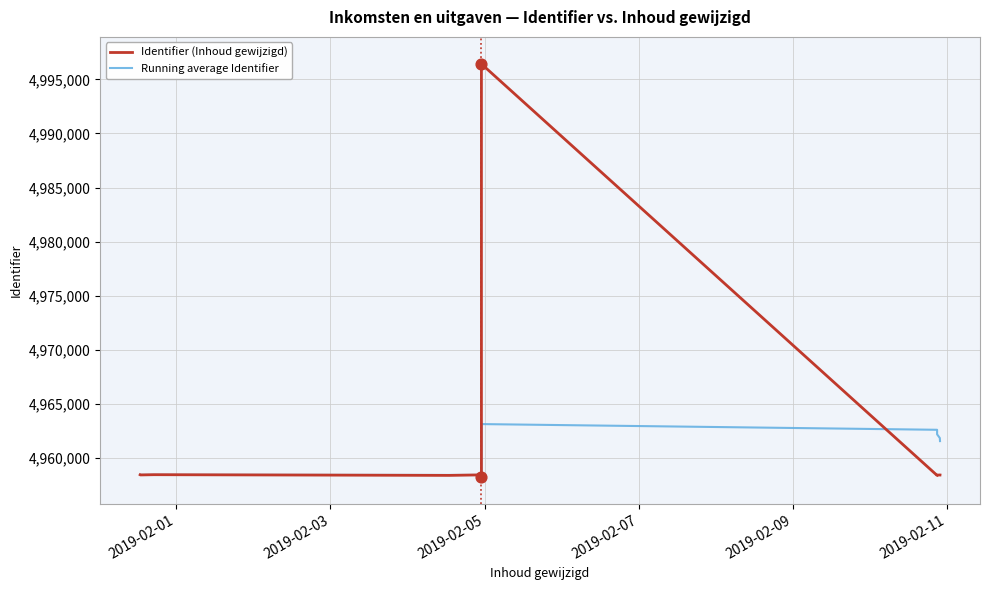

What is the total value across all series at 2019-02-11?

9916676.0